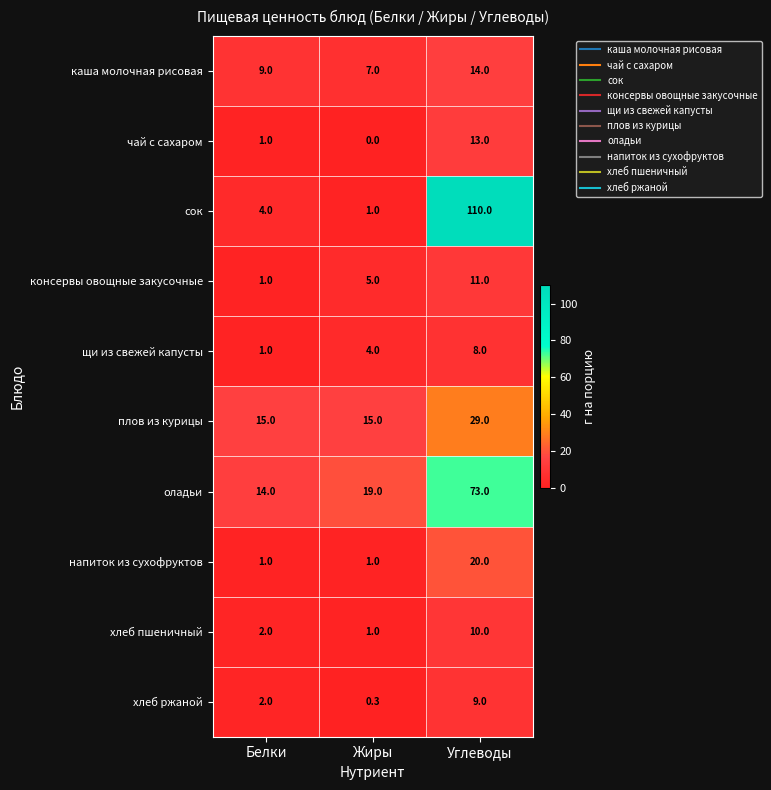

Is it true that напиток из сухофруктов equals 1.7 at Белки?

False